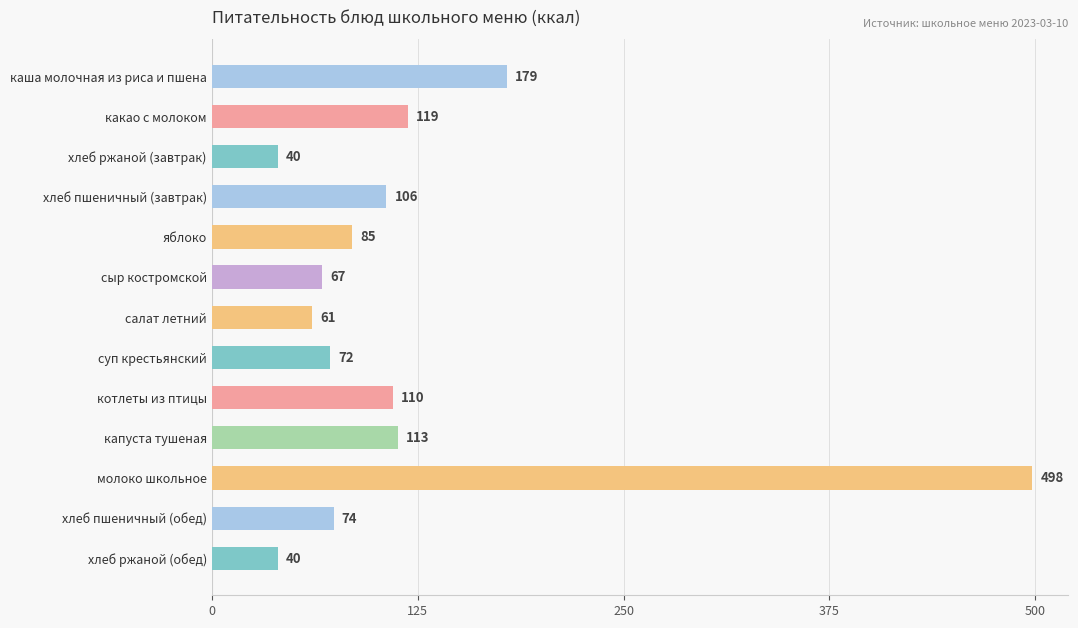

What is the smallest value displayed?

40